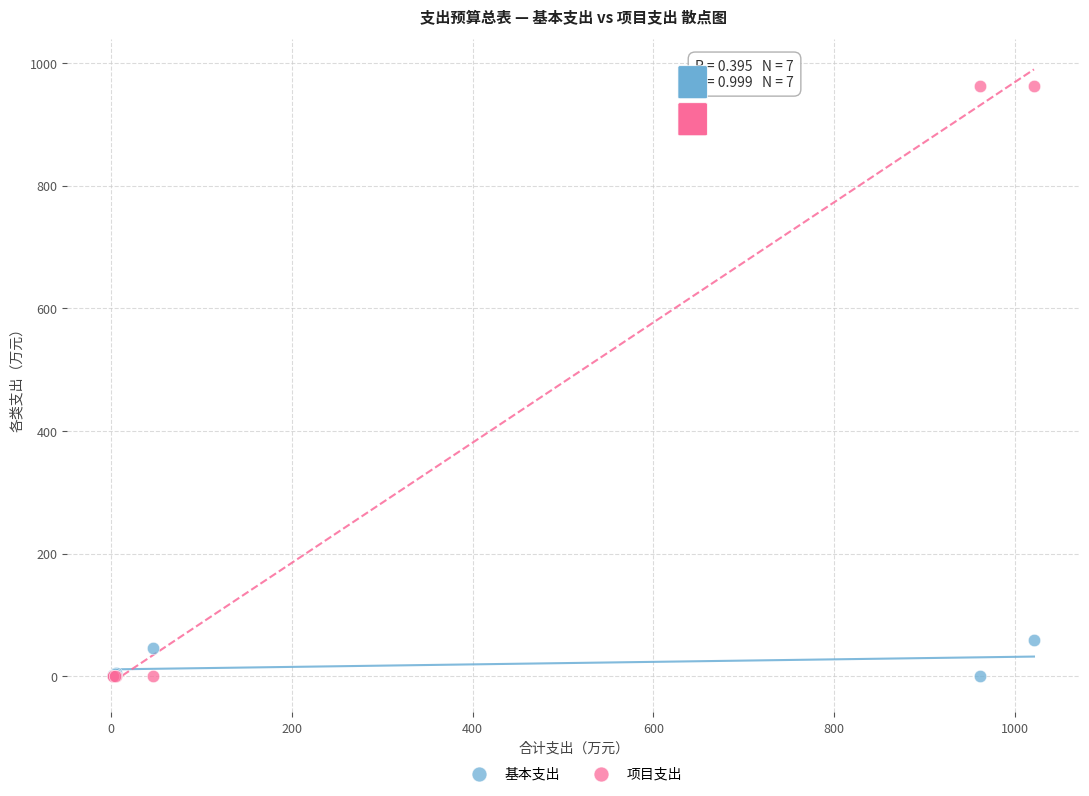

What is the X range (max minus min) for the scatter plot?

1019.2